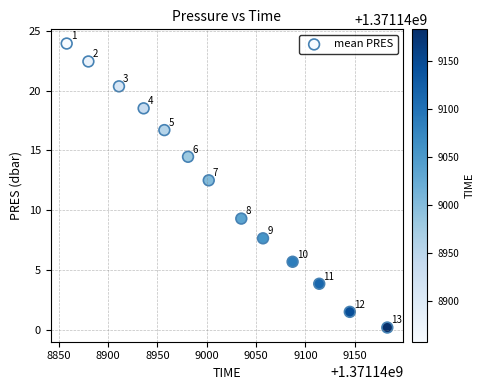

What is the range of X values (max minus min)?

325.0